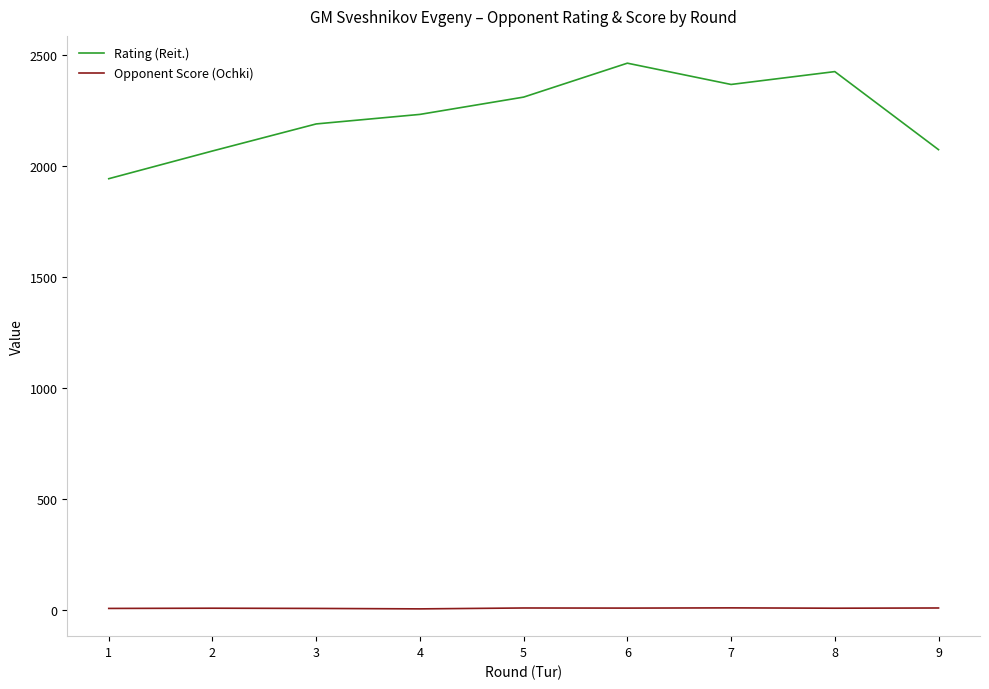

True or false: Rating (Reit.) and Opponent Score (Ochki) cross at least once.

False